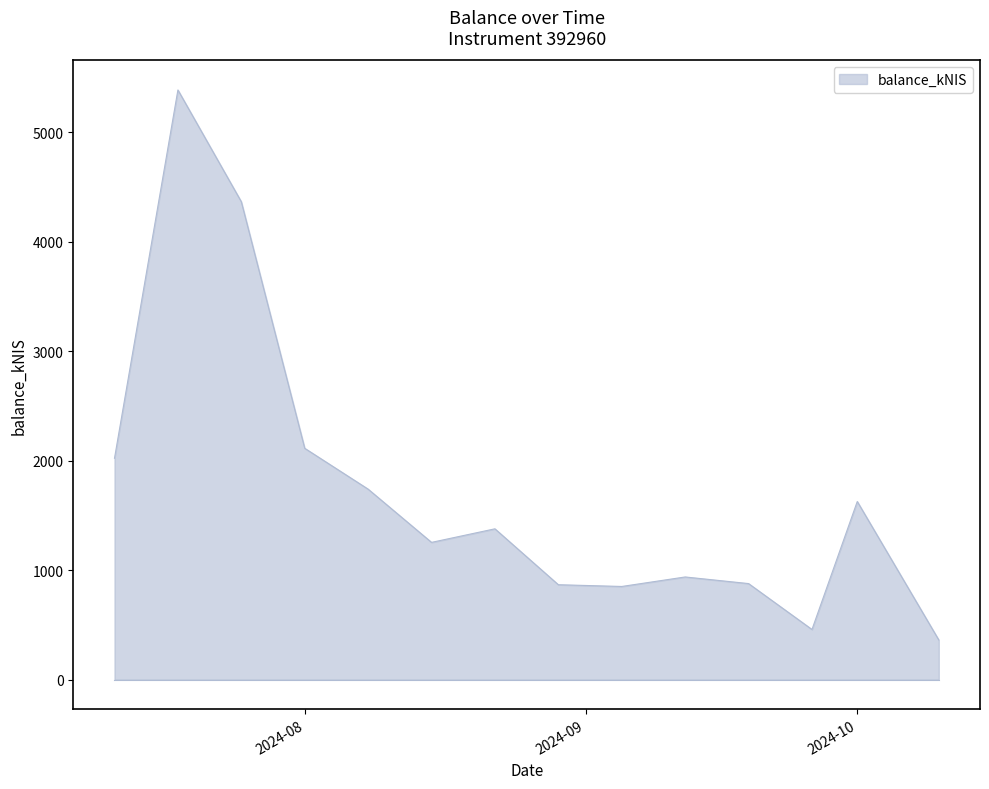

What is the smallest value displayed?

361.9